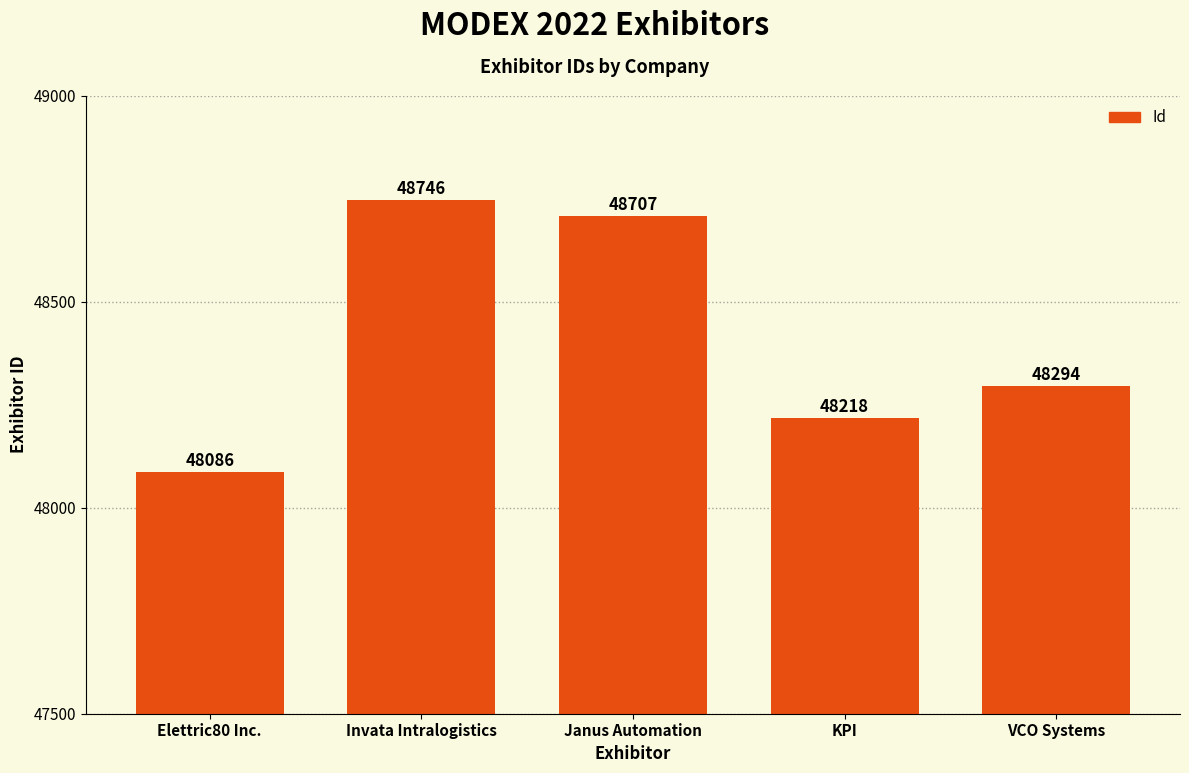

How many bars are there in total?

5